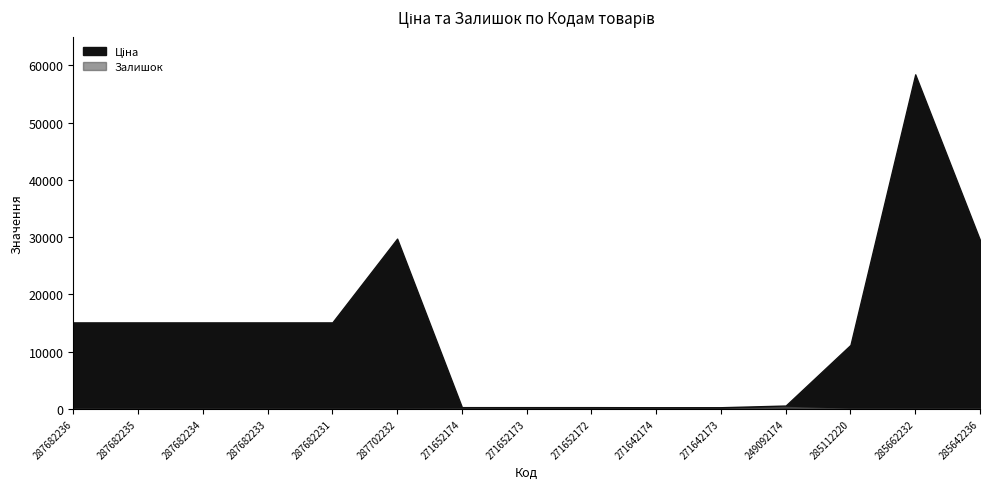

How many interior local peaks does the Ціна series have?

2